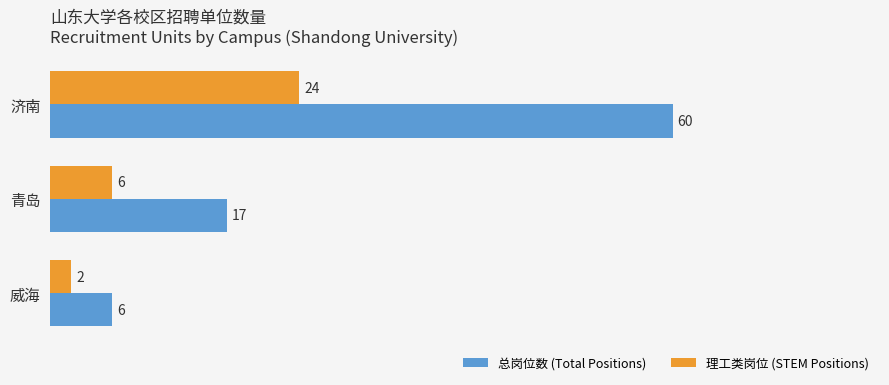

Which series changed the most between 济南 and 威海?

总岗位数 (Total Positions)